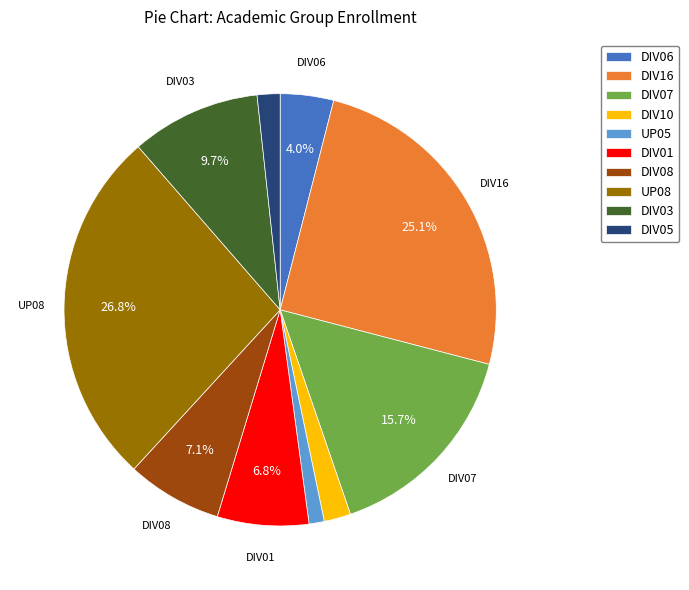

Is it true that UP08 is 14% of the pie?

False